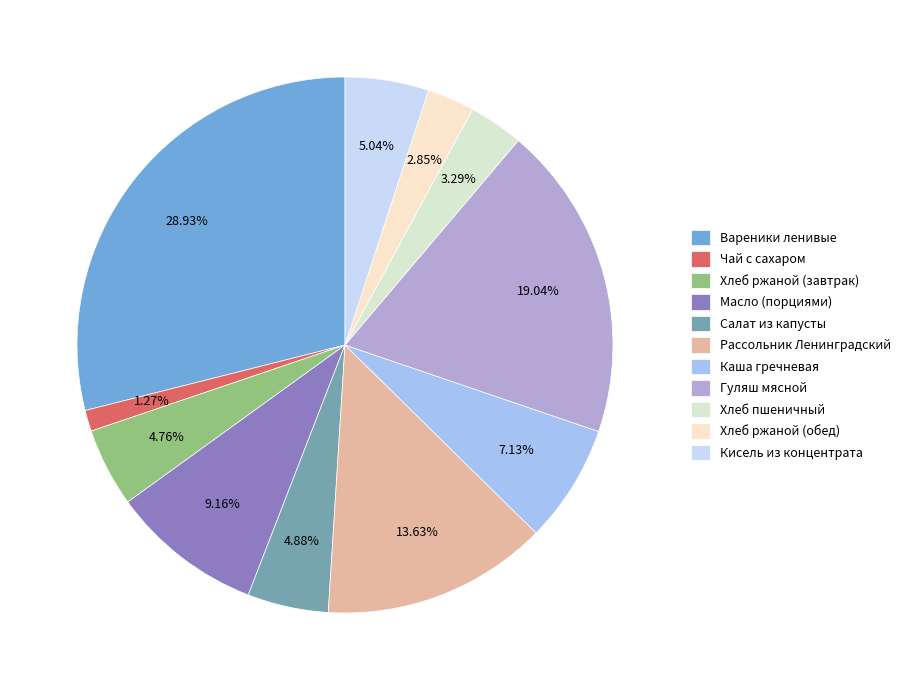

Does any single category account for the majority?

No